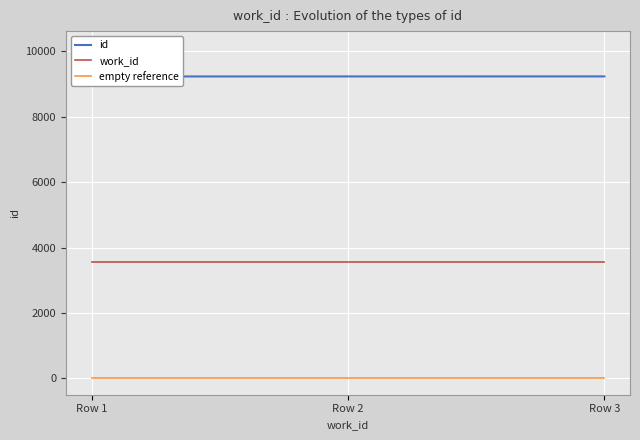

What is the maximum value shown in the chart?

9233